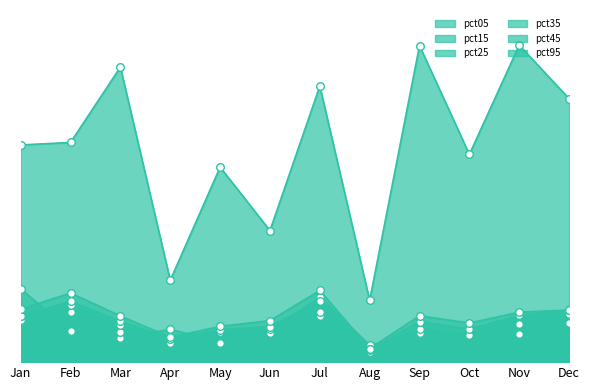

What is the total value across all series at Jun?

1.0